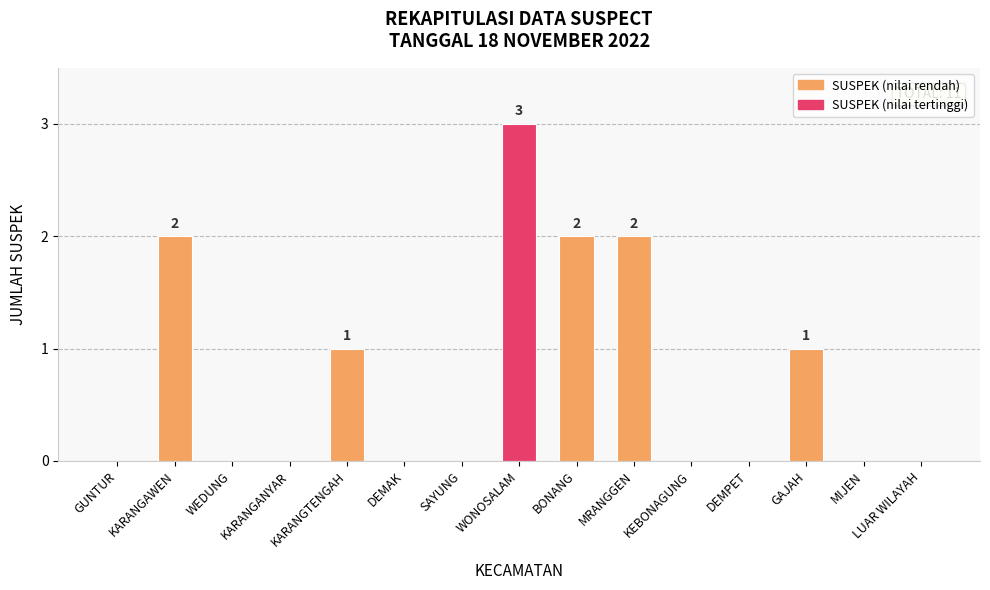

What is the sum of the values at WONOSALAM and KEBONAGUNG?

3